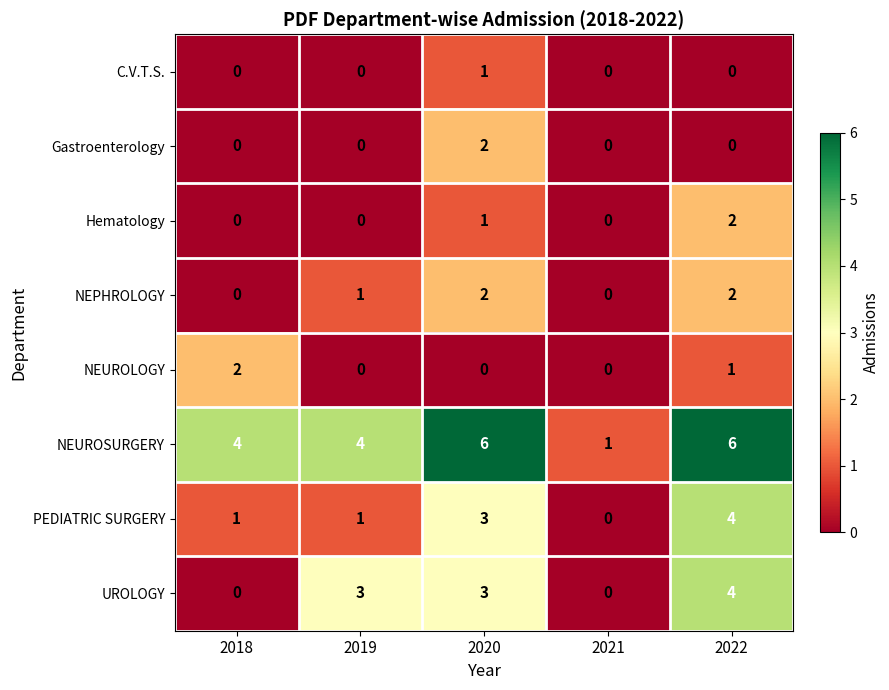

How many data points does each series have?

5